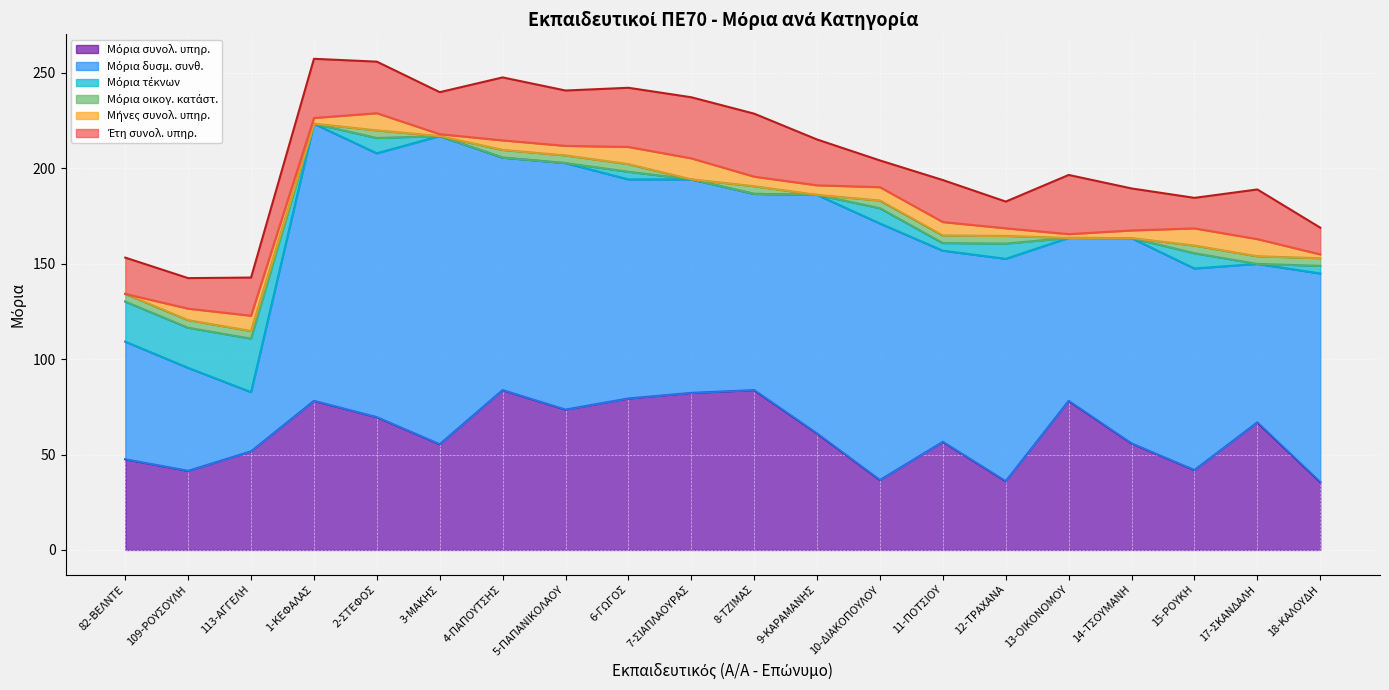

What position from the right is 17-ΣΚΑΝΔΑΛΗ?

2